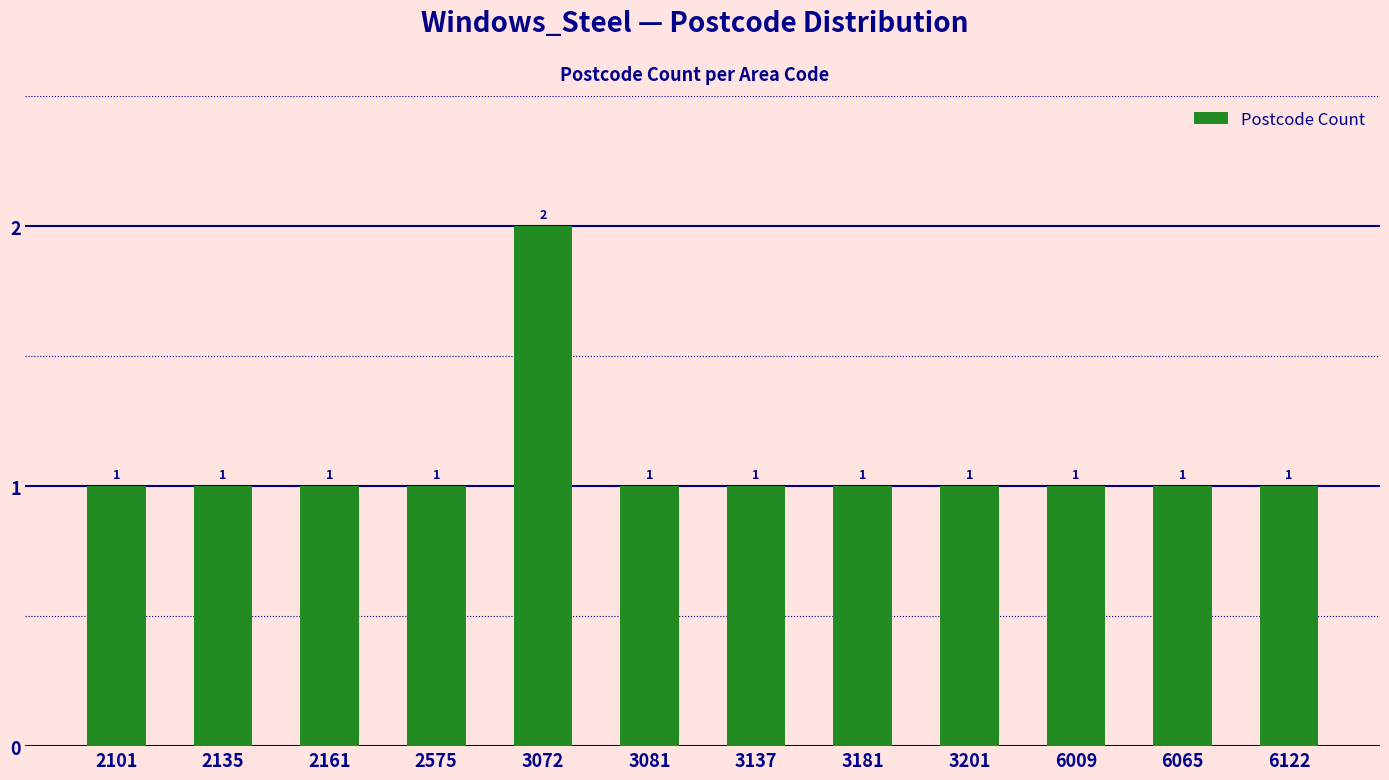

What is the value of the 1st bar from the left?

1